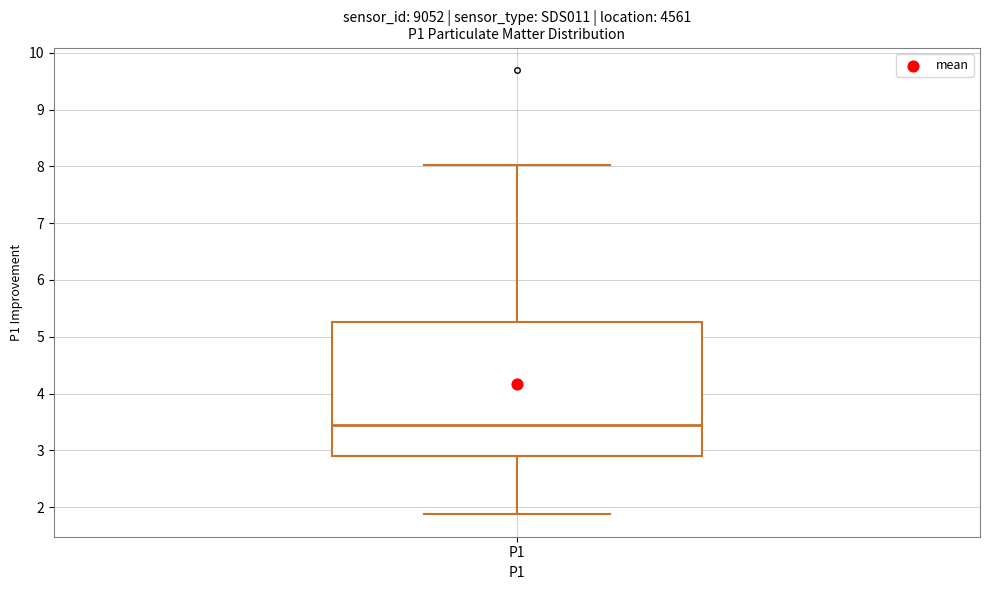

Read this box plot against the y-axis: the position of the median line, the range covered by the box, and the ends of both whiskers. The values are not printed on the chart, so give them approximately, as read against the axis.

median 3.5, box 2.9 to 5.3, whiskers 1.9 to 8.0